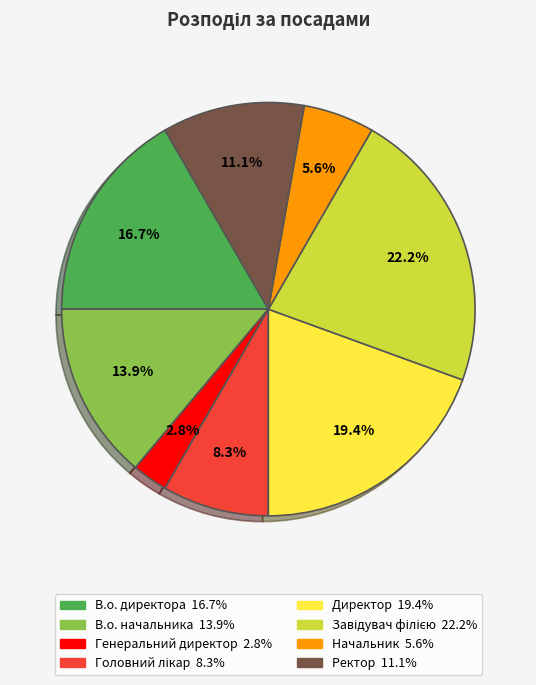

The В.о. директора slice represents 17% of the pie. True or false?

True